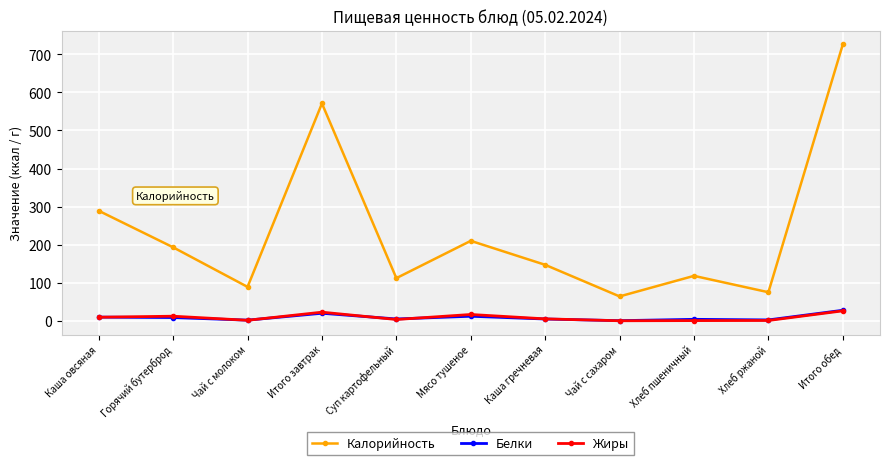

Does the chart display data point markers on the line(s)?

Yes